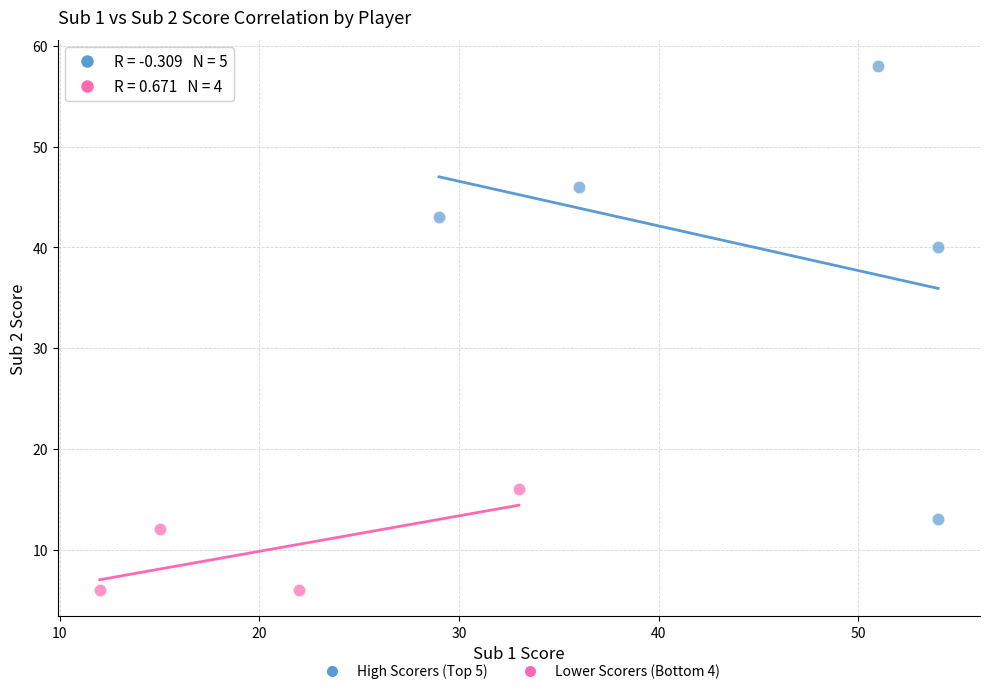

Which series has the largest Y range (max minus min)?

High Scorers (Top 5)